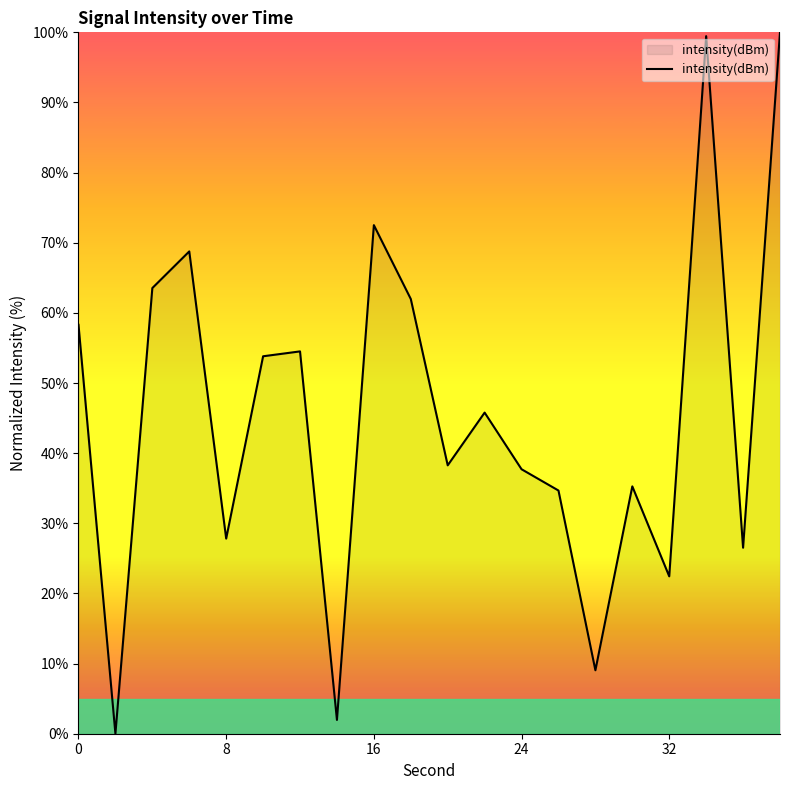

What is the maximum value shown in the chart?

100.0